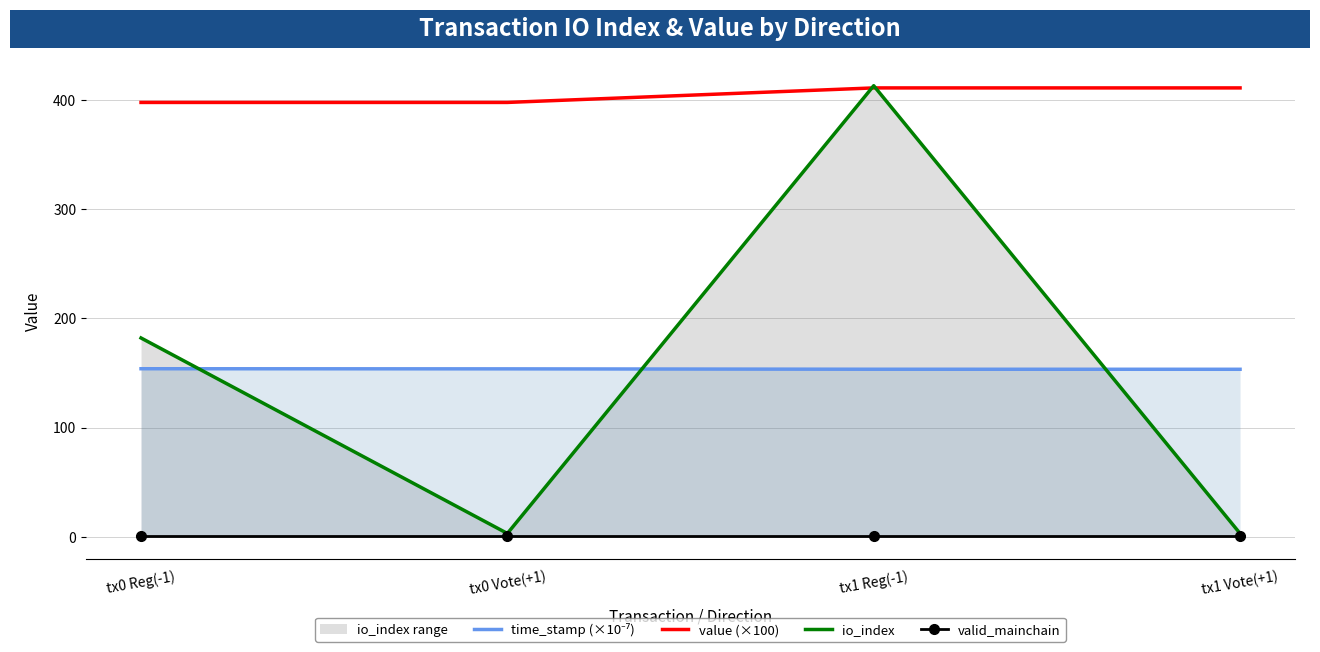

Where is the first local maximum for io_index?

tx1 Reg(-1)